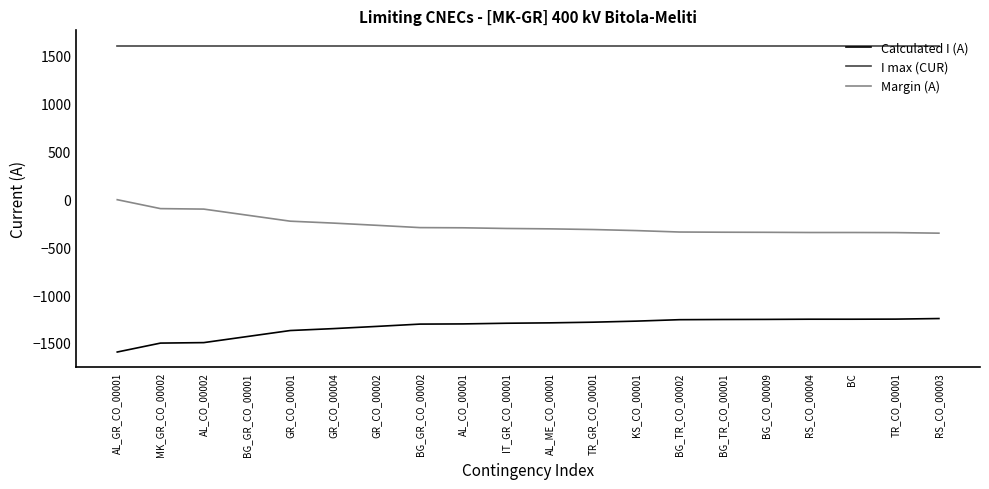

What is the difference between the maximum and minimum values in the Margin (A) series?

349